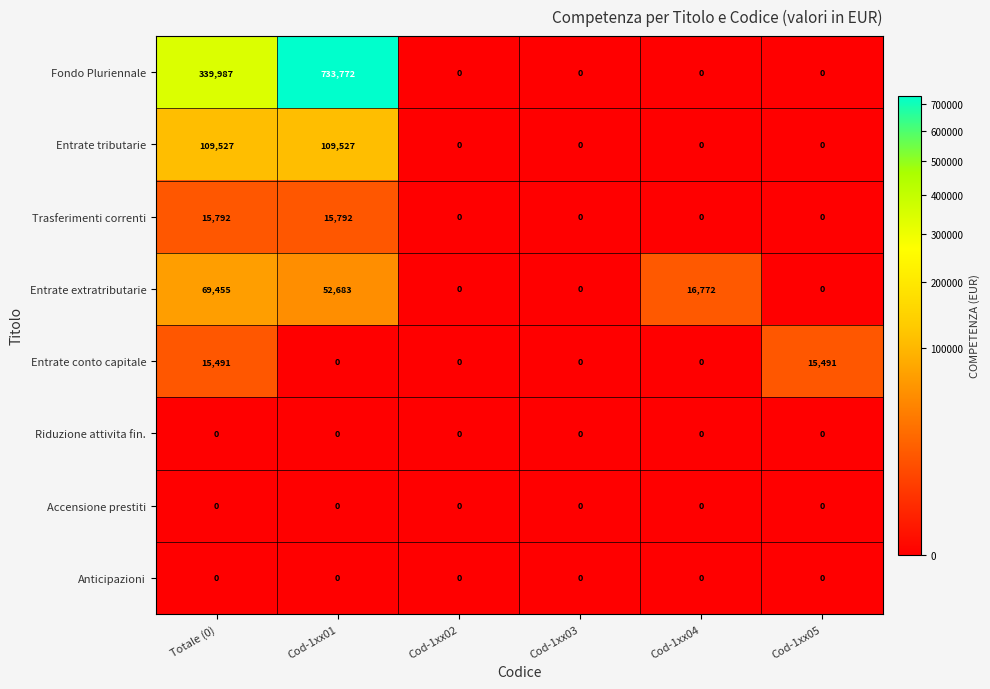

How many values in Fondo Pluriennale are above zero?

2